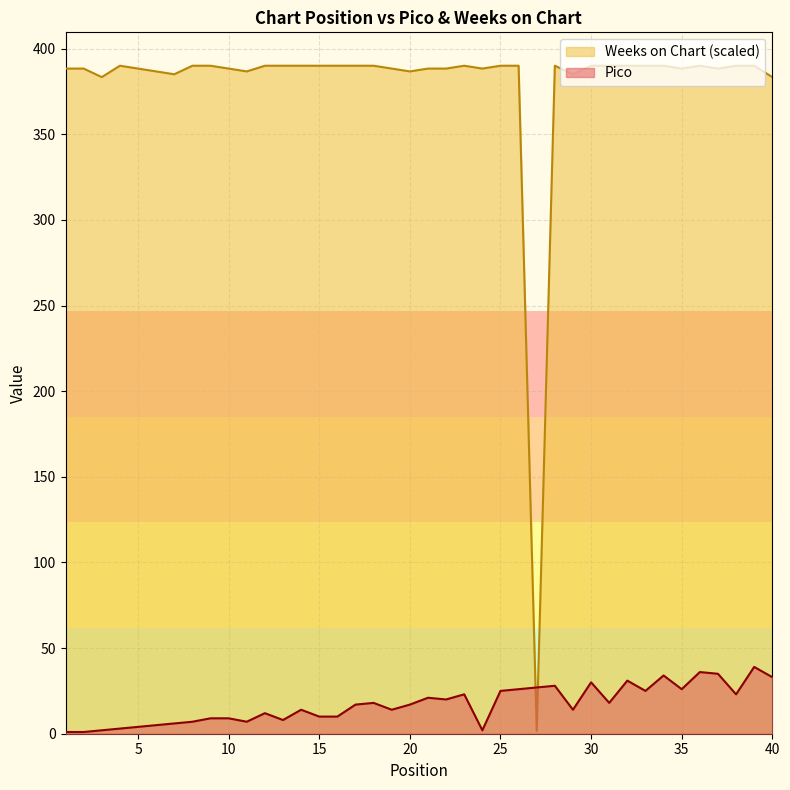

At which category is the sum across all series the highest?

39